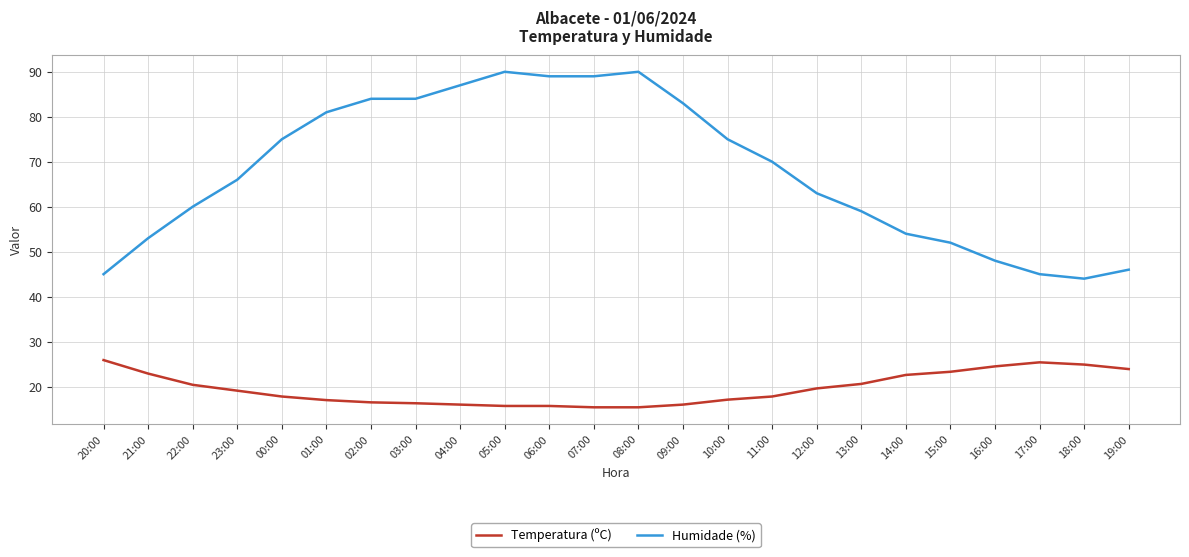

What is the maximum value shown in the chart?

90.0